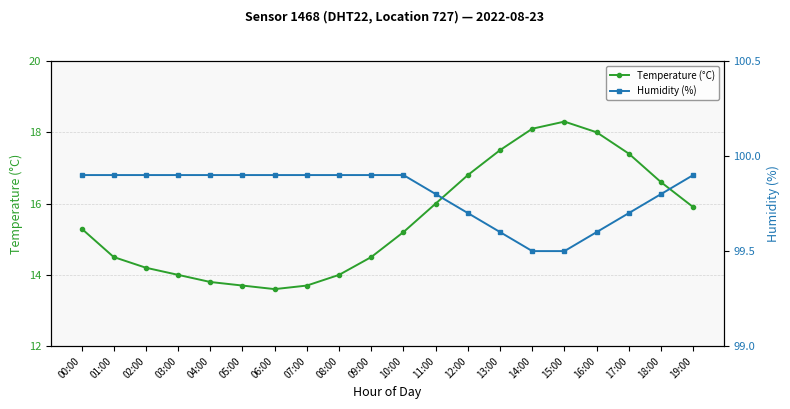

Which category has the lowest value across all series?

06:00